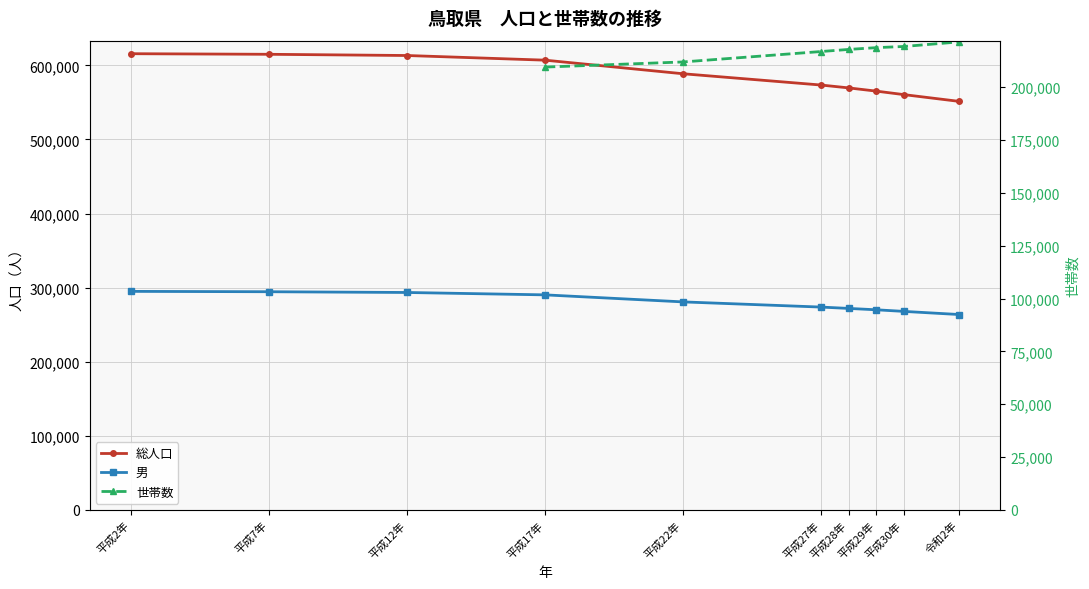

At which label does 男 reach its peak?

平成2年